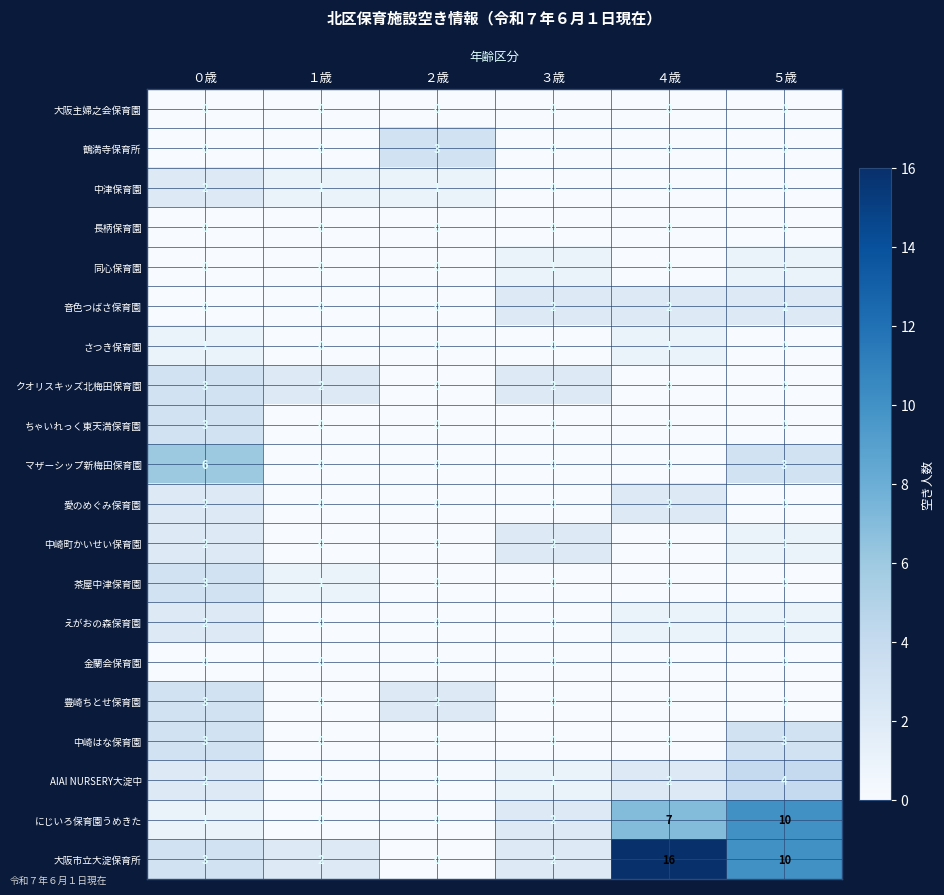

Which series has the widest spread of values?

大阪市立大淀保育所